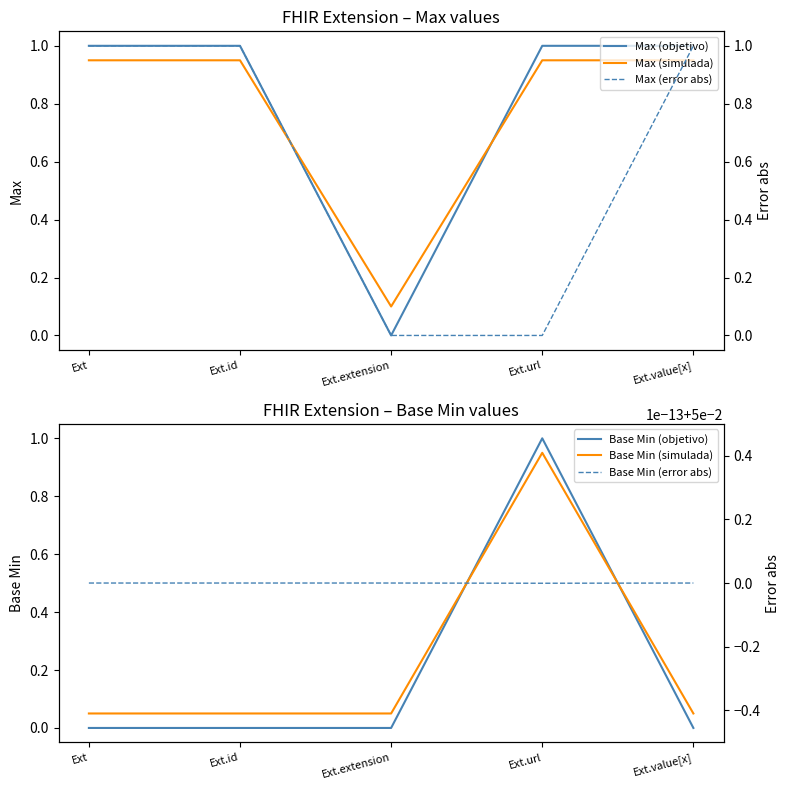

List the labels in order of Max (error abs) value, largest first.

Ext, Ext.id, Ext.value[x], Ext.extension, Ext.url